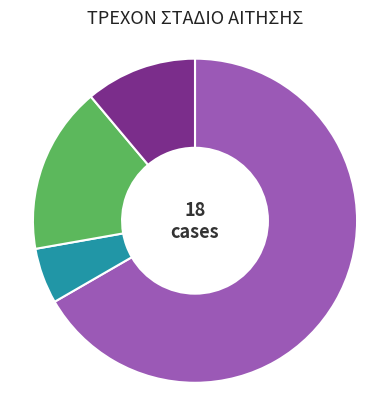

Does any single category account for the majority?

Yes